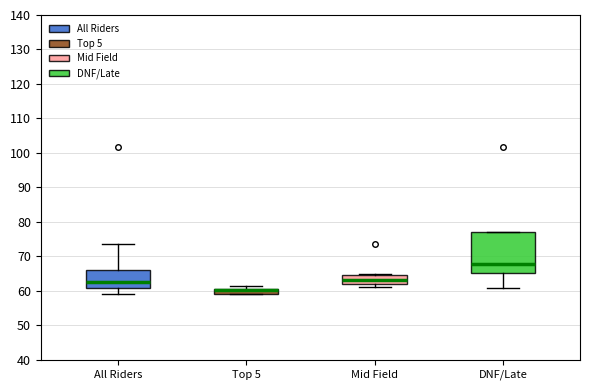

Which box is the tallest, from its lower edge to its upper edge?

DNF/Late